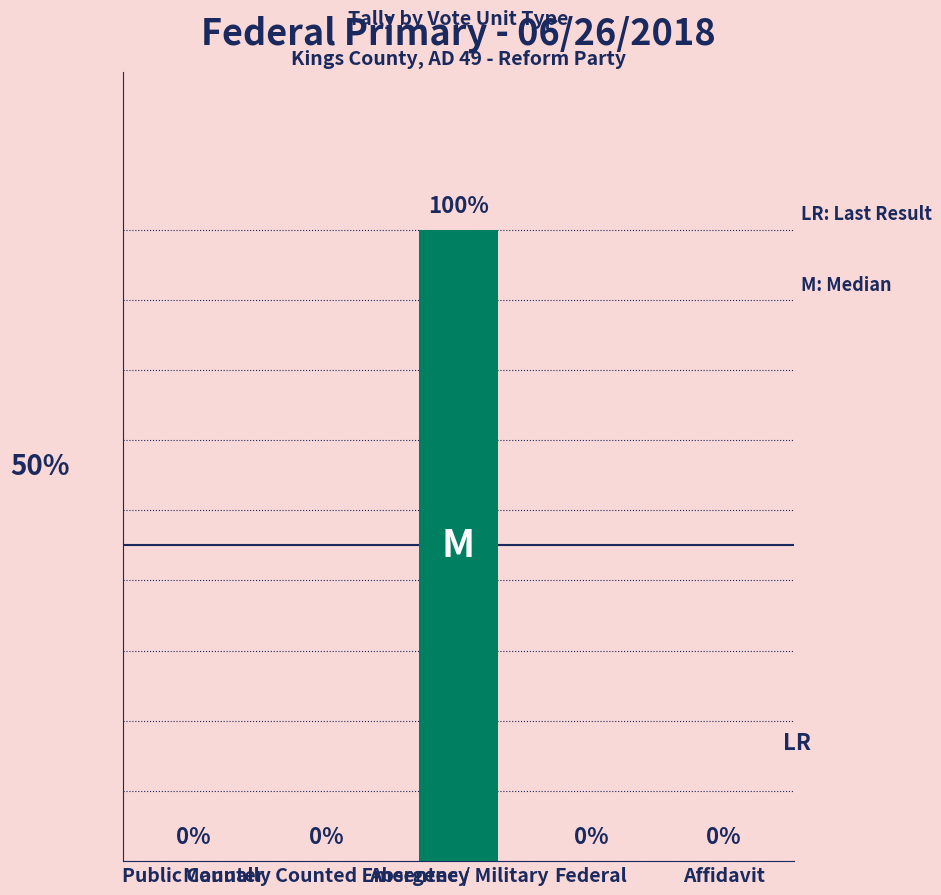

What is the greatest value displayed?

1